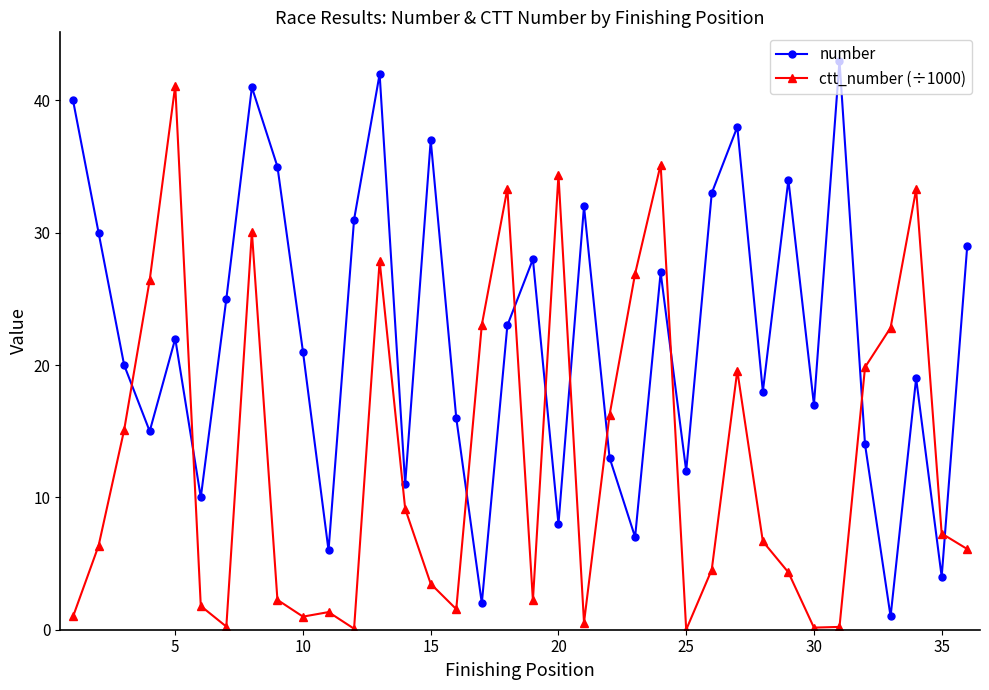

Count the number of data series in this chart.

2